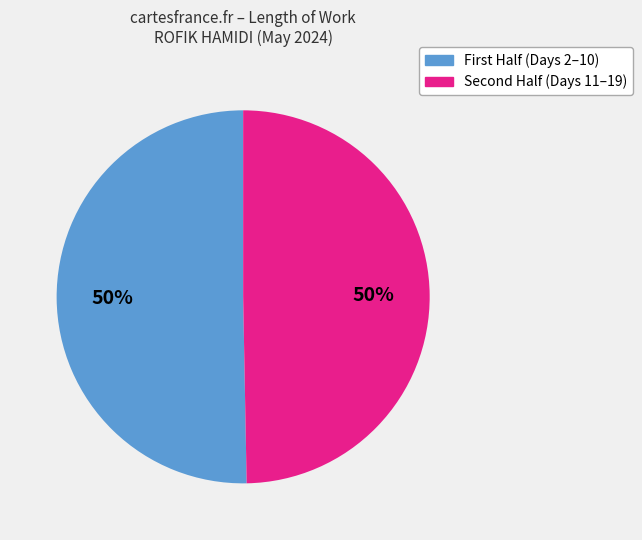

To the nearest percent, what is the average slice percentage?

50%